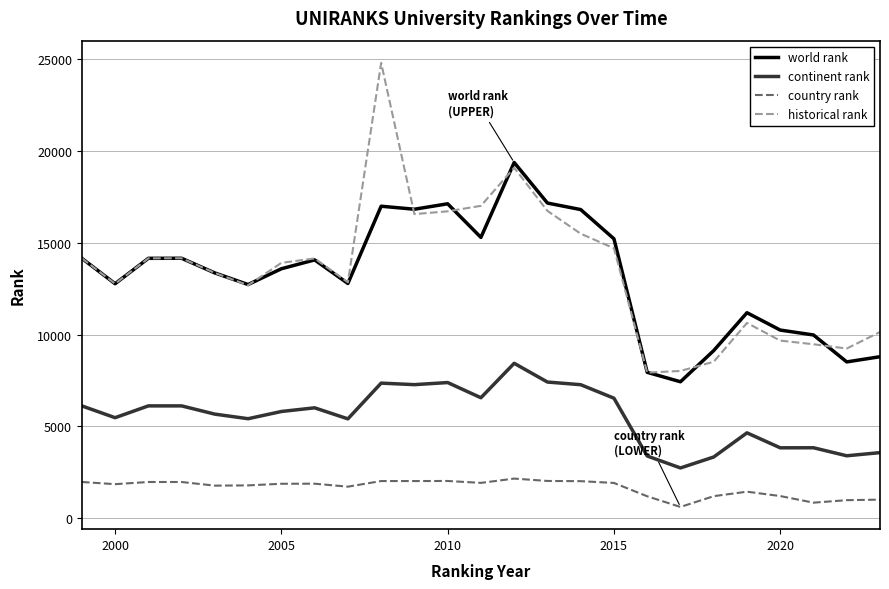

List the series in order of their peak value, highest first.

historical rank, world rank, continent rank, country rank